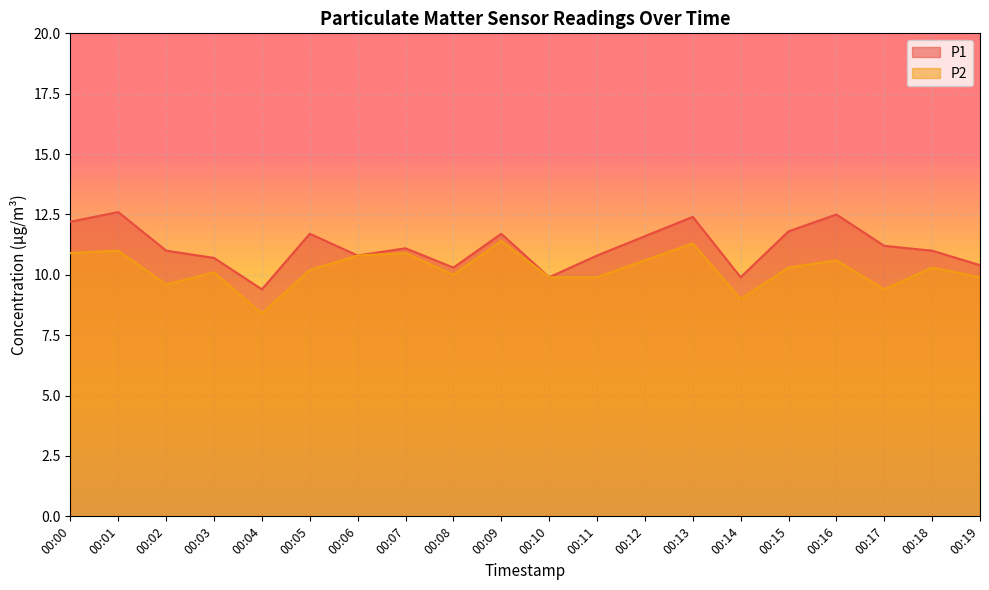

What is the difference between the maximum and second lowest values in the P2 series?

2.4